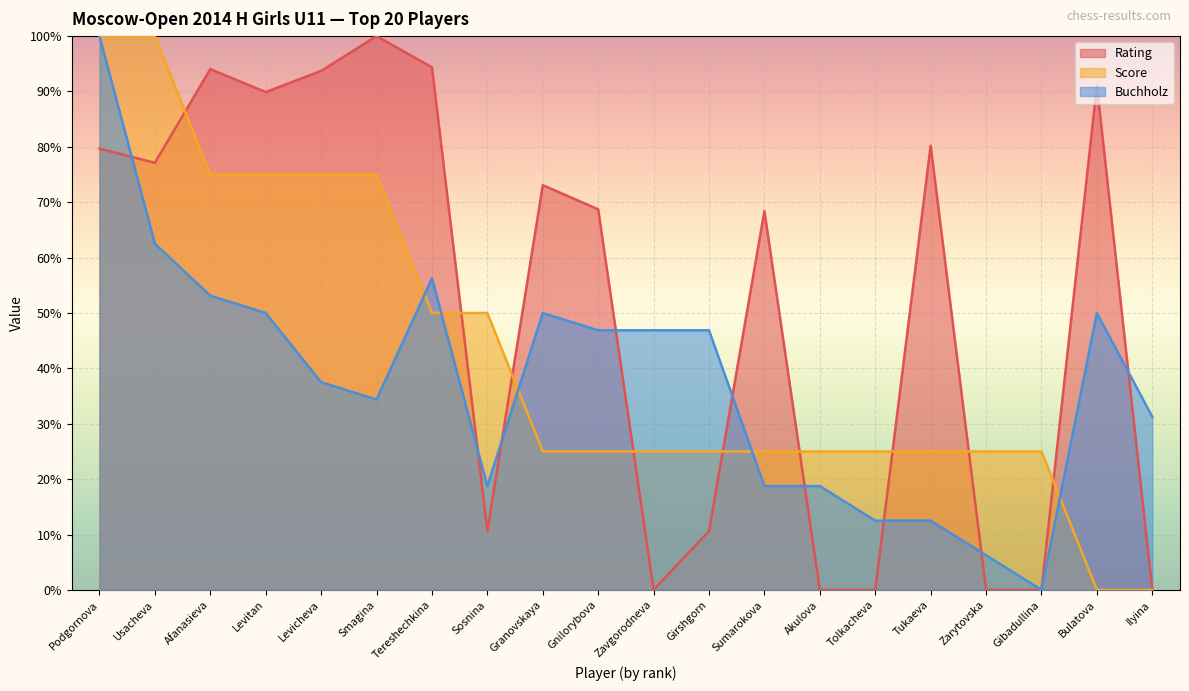

How many data points in Buchholz are less than 46?

10